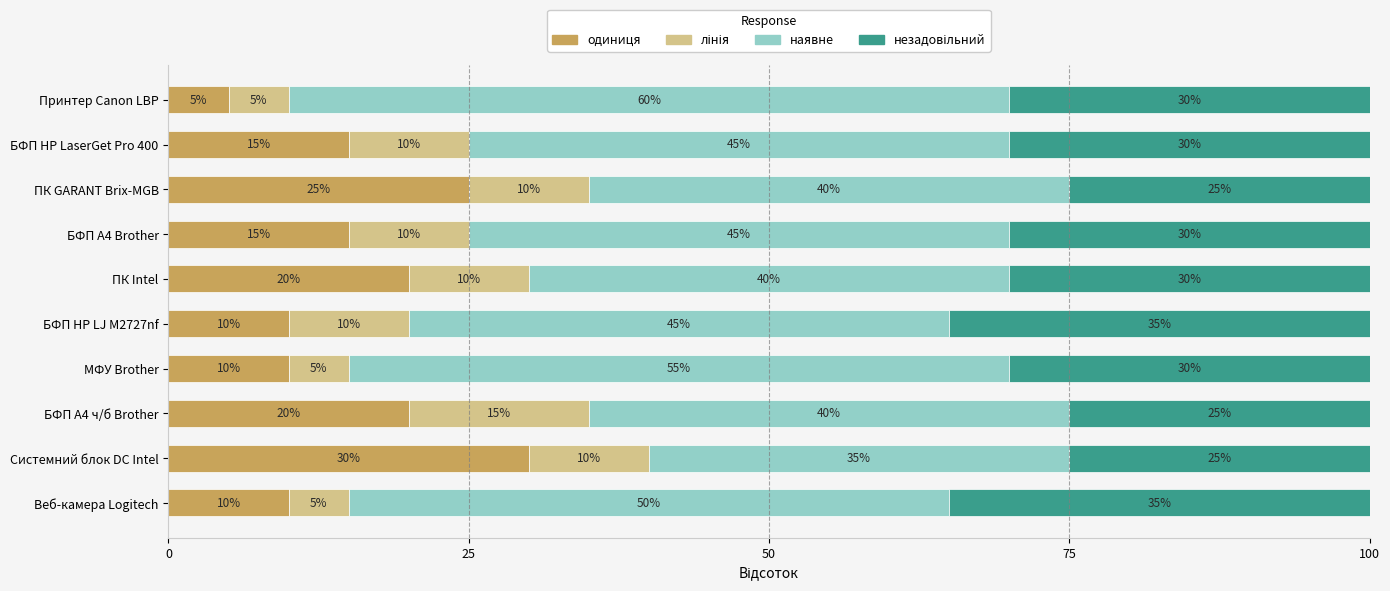

What is the total value across all series at БФП HP LaserGet Pro 400?

100